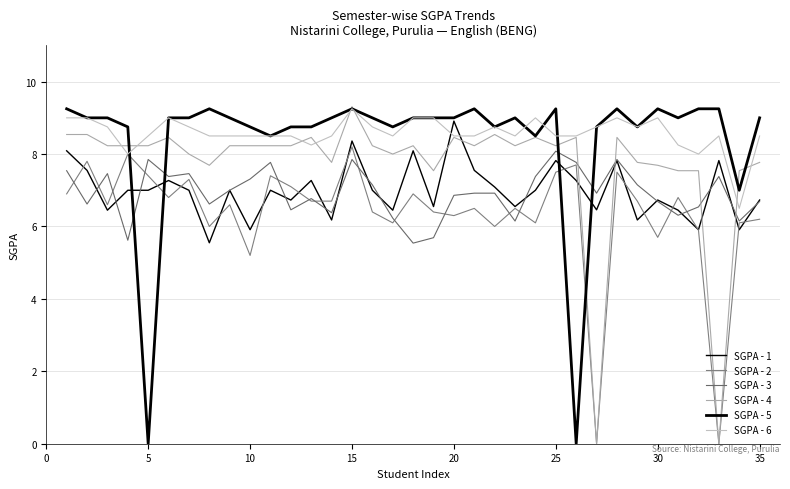

How many lines are shown in the chart?

6